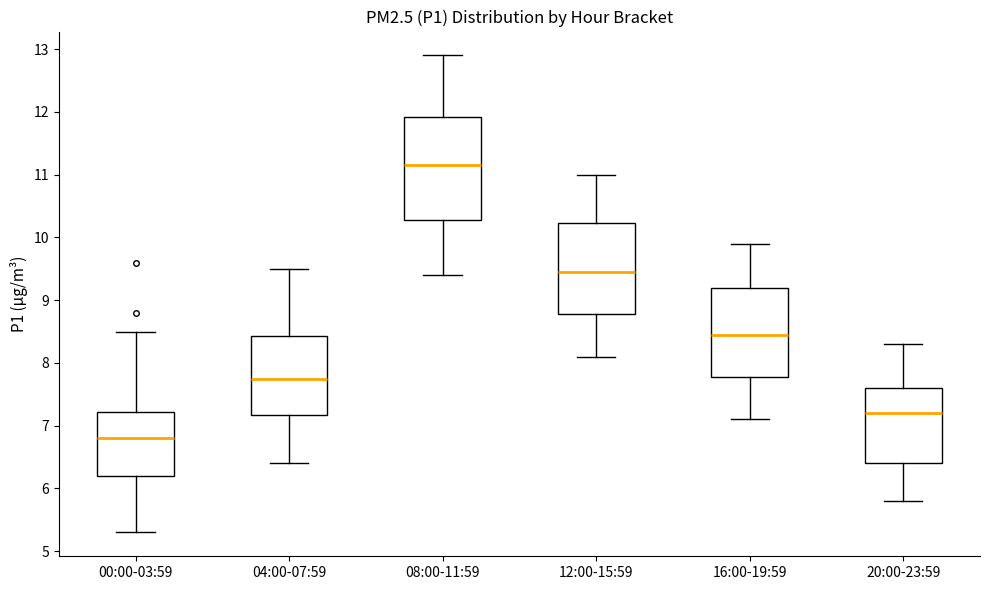

Which box has the lowest median line?

00:00-03:59